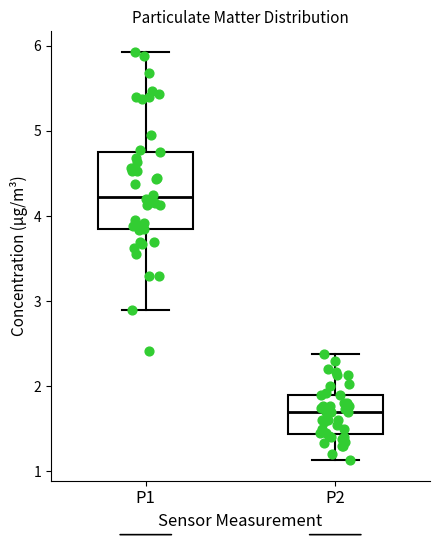

Comparing the boxes themselves (not the whiskers), which one is the tallest?

P1